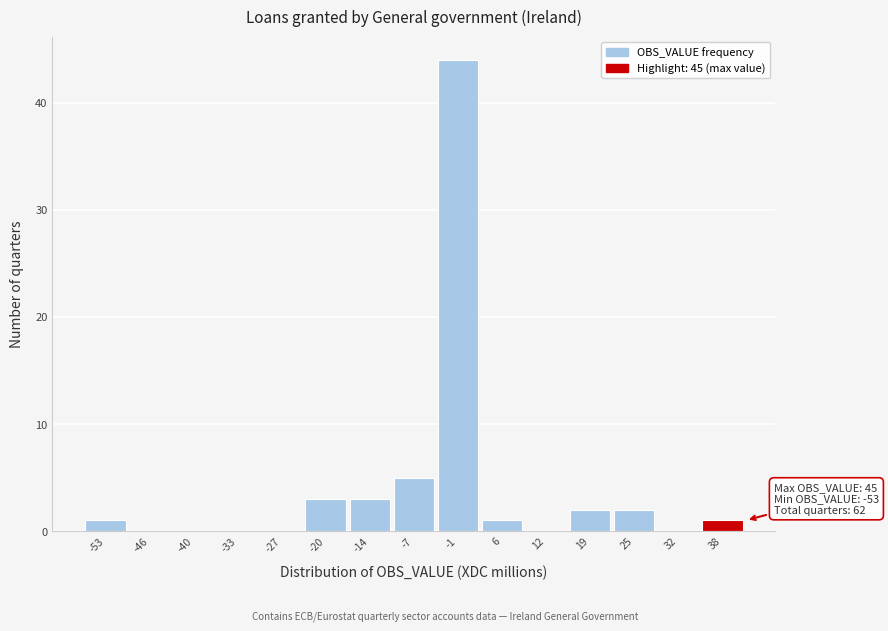

Reading right to left, extract all data points from this chart.

38=1	32=0	25=2	19=2	12=0	6=1	-1=44	-7=5	-14=3	-20=3	-27=0	-33=0	-40=0	-46=0	-53=1